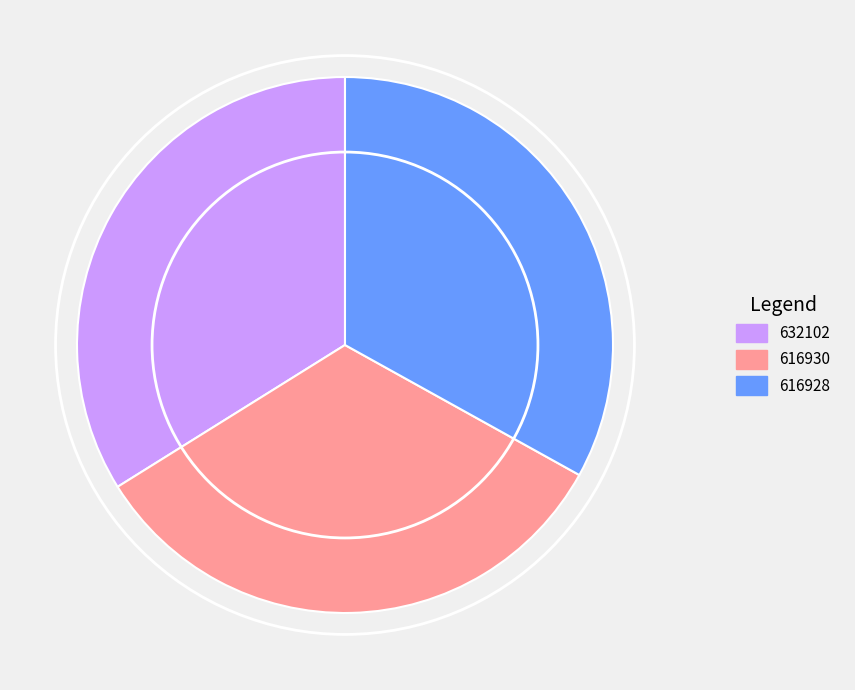

The 616928 slice represents 25% of the pie. True or false?

False